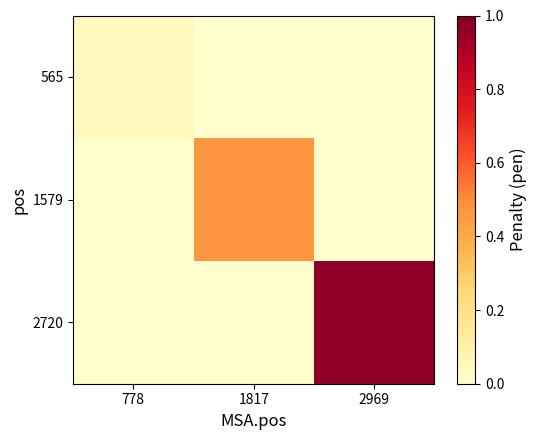

Reading left to right, extract all data points from this chart.

565: 778=0.0	1817=0.0	2969=0.0
1579: 778=0.0	1817=0.5	2969=0.0
2720: 778=0.0	1817=0.0	2969=1.0